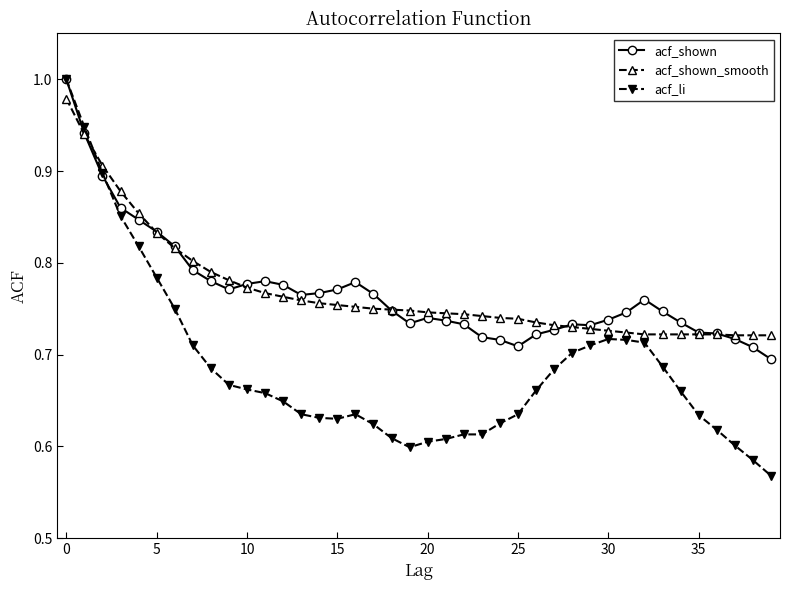

After their last crossing, which series has the higher values: acf_shown or acf_shown_smooth?

acf_shown_smooth